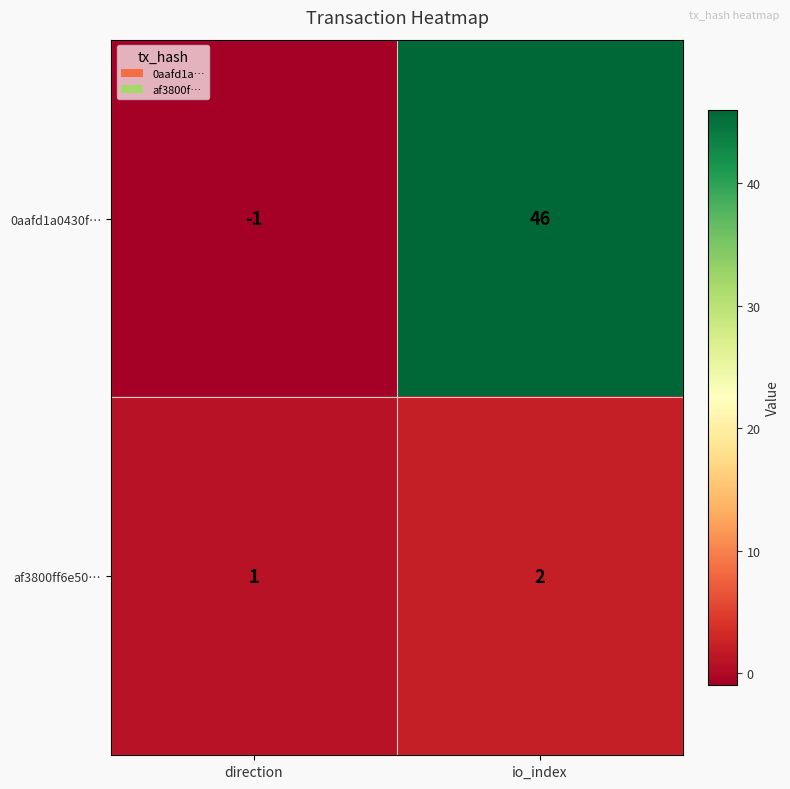

What is the difference between the 0aafd1a0430f… values at direction and io_index?

47